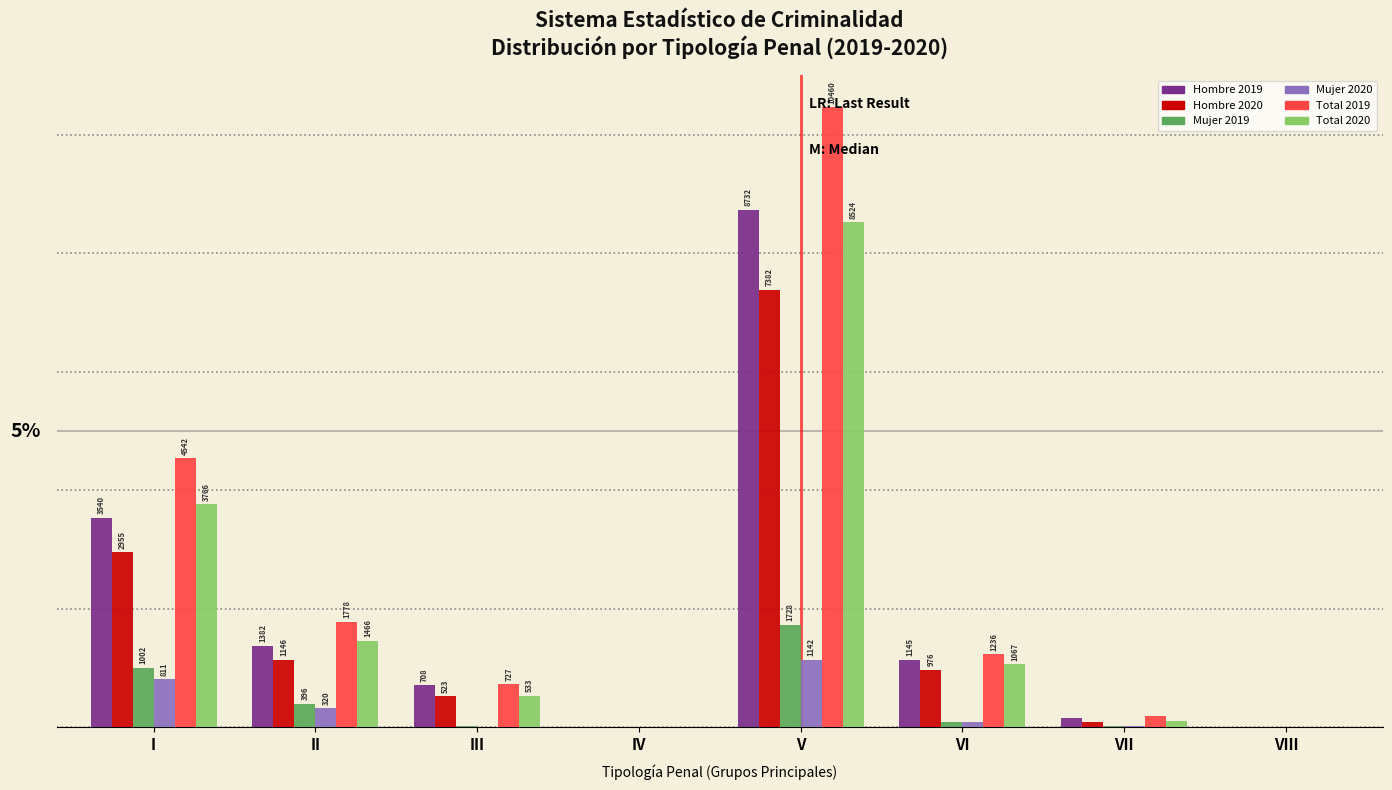

Which label corresponds to the largest value in the chart?

V